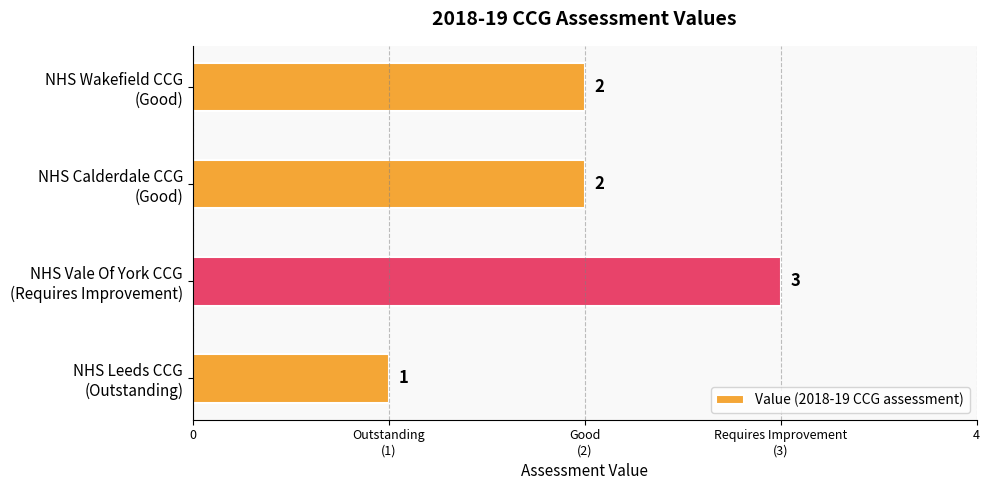

Does the chart contain any negative values?

No